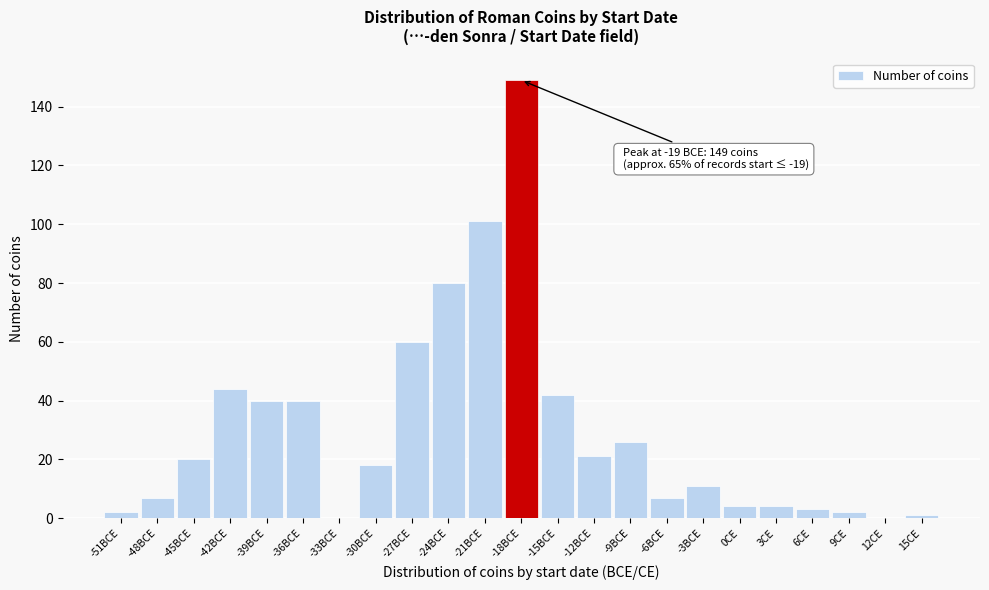

Reading left to right, extract all data points from this chart.

-51BCE=2	-48BCE=7	-45BCE=20	-42BCE=44	-39BCE=40	-36BCE=40	-33BCE=0	-30BCE=18	-27BCE=60	-24BCE=80	-21BCE=101	-18BCE=149	-15BCE=42	-12BCE=21	-9BCE=26	-6BCE=7	-3BCE=11	0CE=4	3CE=4	6CE=3	9CE=2	12CE=0	15CE=1